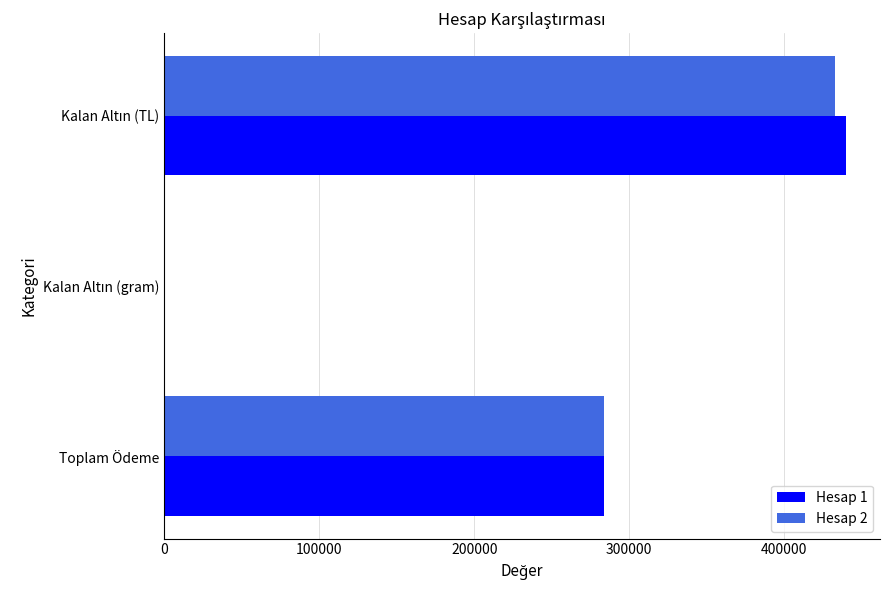

What is the maximum value shown in the chart?

439661.9